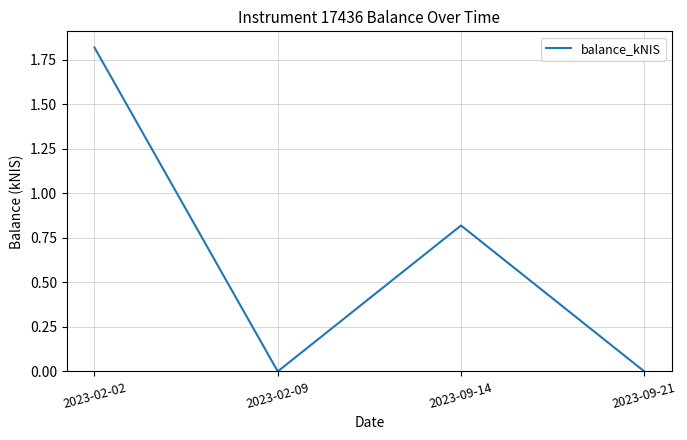

Between 2023-02-02 and 2023-09-21, which is larger?

2023-02-02